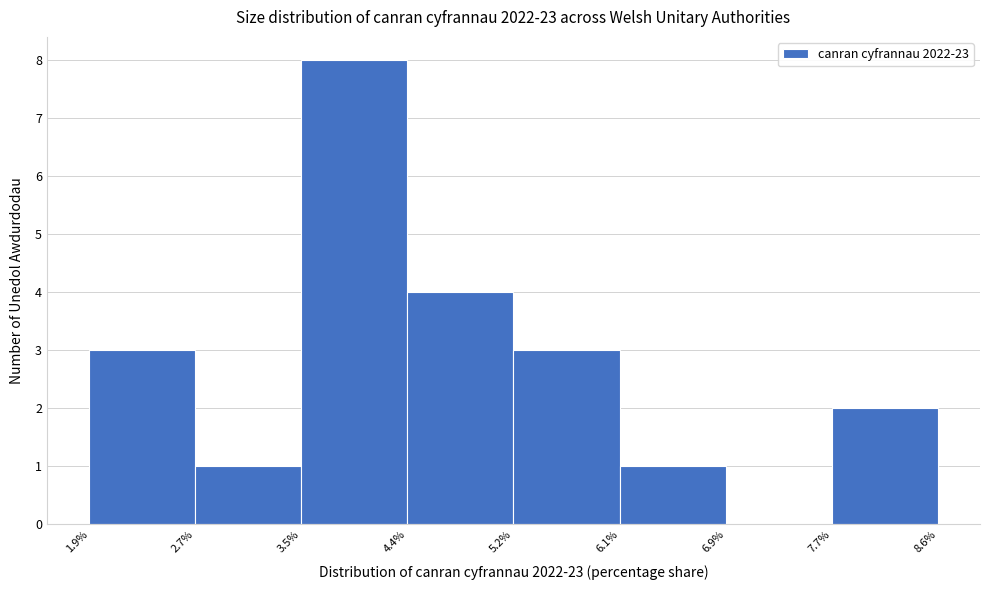

How tall is the bar that spans 2.7% to 3.5% on the x-axis? The values are not printed on the chart, so give them approximately, as read against the axis.

1